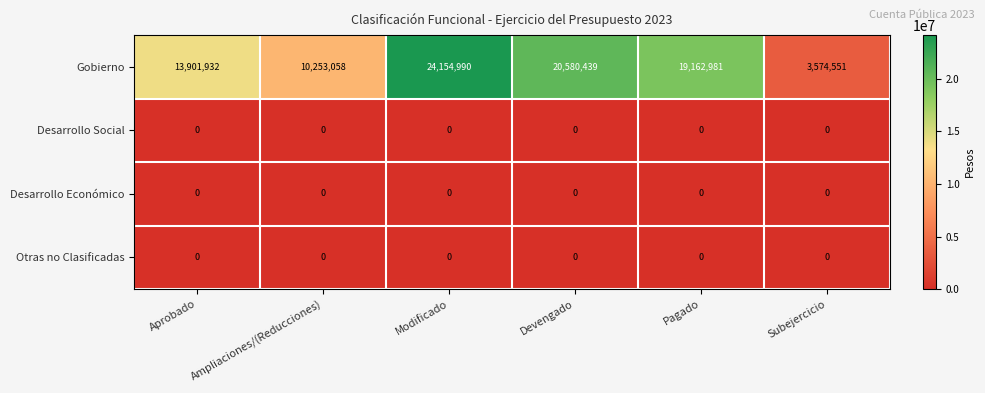

Which series has the largest range (max minus min)?

Gobierno